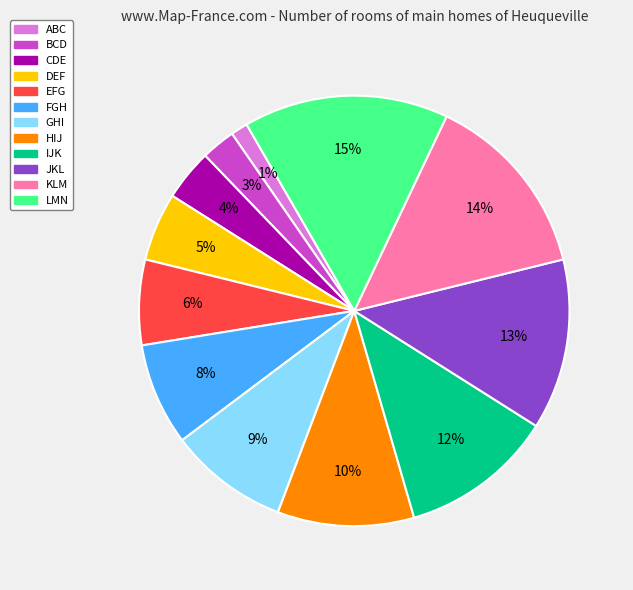

Do IJK and ABC together represent more than half of the pie?

No